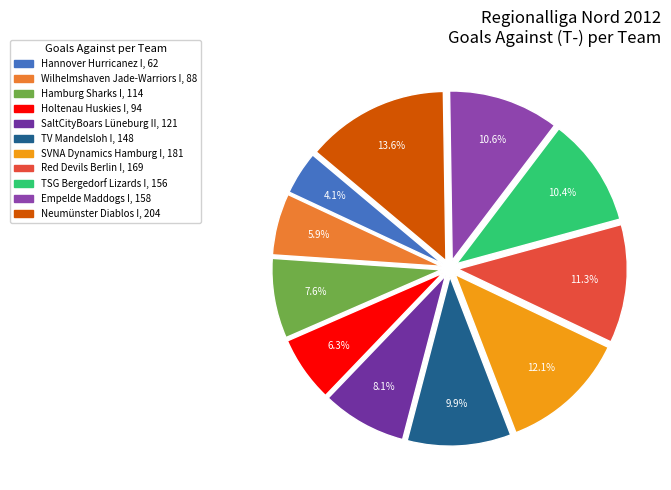

The TV Mandelsloh I slice represents 1% of the pie. True or false?

False